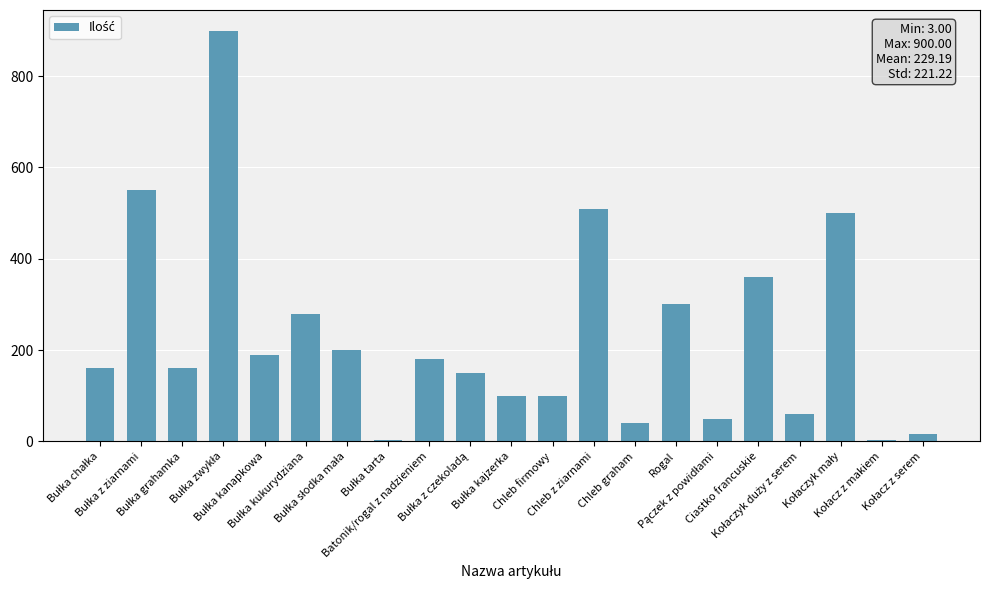

What is the average value?

229